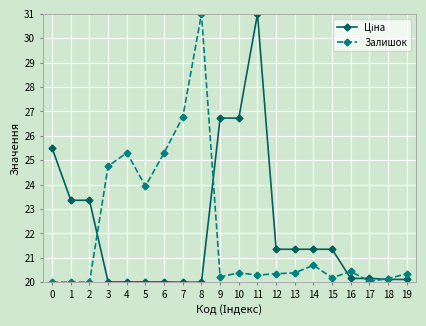

At which category is the sum across all series the highest?

11